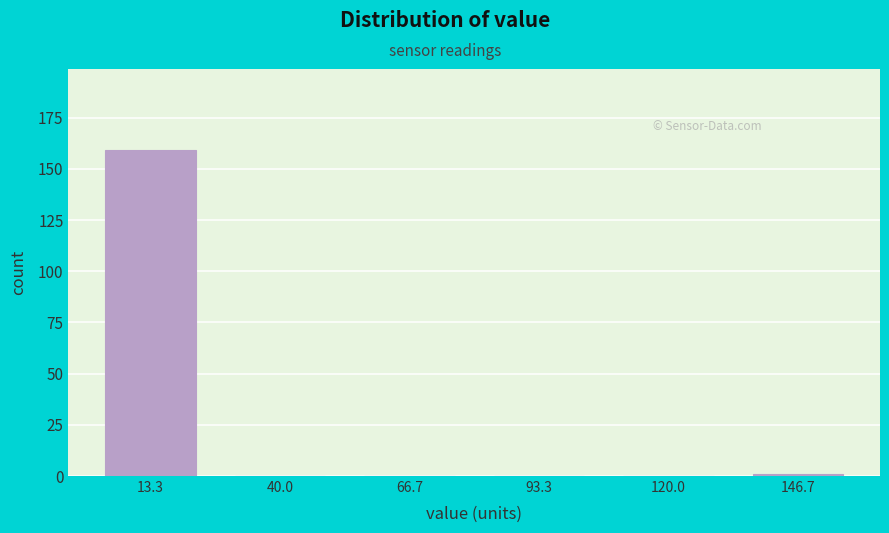

Over which range of the x-axis is the bar tallest?

0 to 25